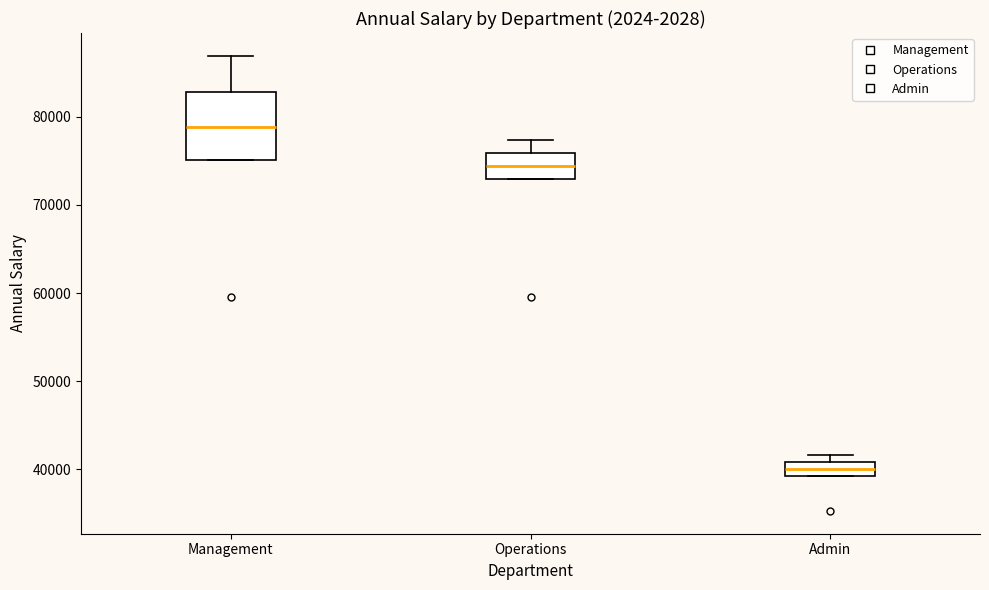

Reading left to right, read every box against the y-axis: the position of its median line, the range the box covers, and the ends of its whiskers. The values are not printed on the chart, so give them approximately, as read against the axis.

Management: median 79000, box 75000 to 83000, whiskers 75000 to 87000
Operations: median 74000, box 73000 to 76000, whiskers 73000 to 77000
Admin: median 40000, box 39000 to 41000, whiskers 39000 to 42000